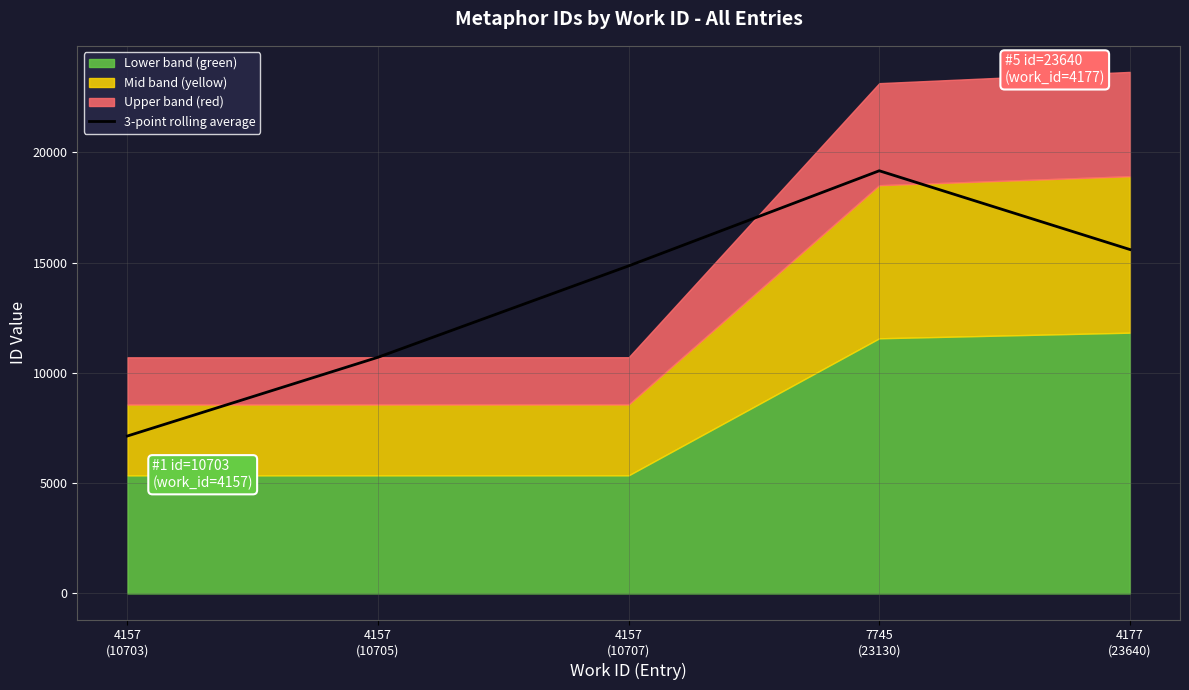

True or false: the data shows 29873.9 at 7745
(23130).

False